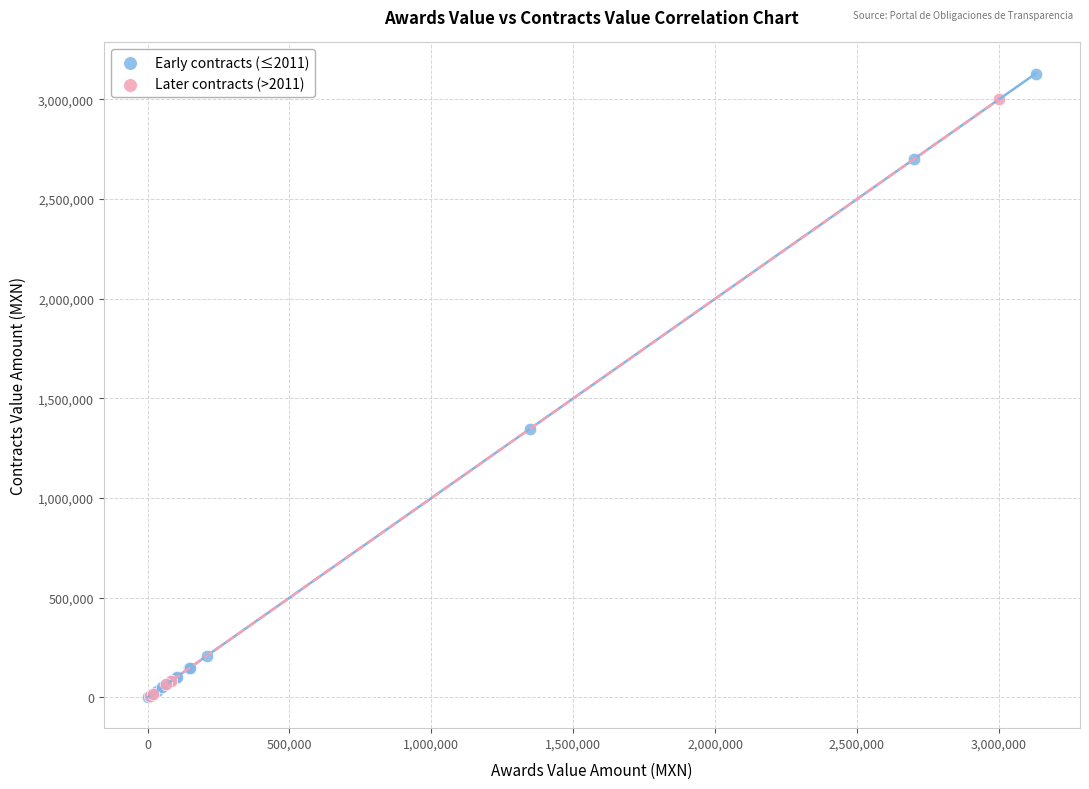

What are all the series names shown in the legend?

Early contracts (≤2011), Later contracts (>2011)